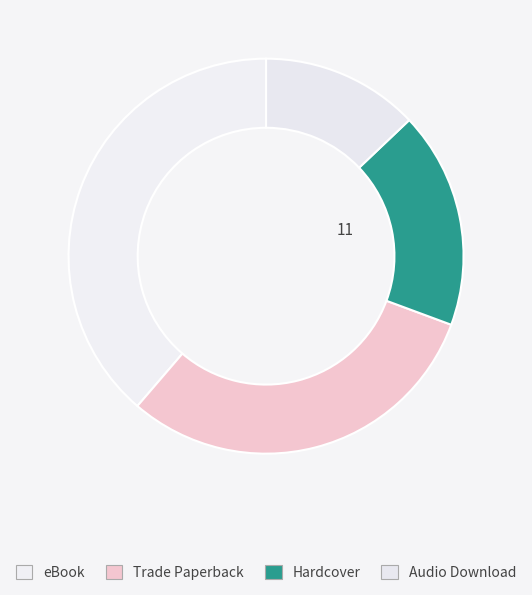

How many slices are in this pie chart?

4